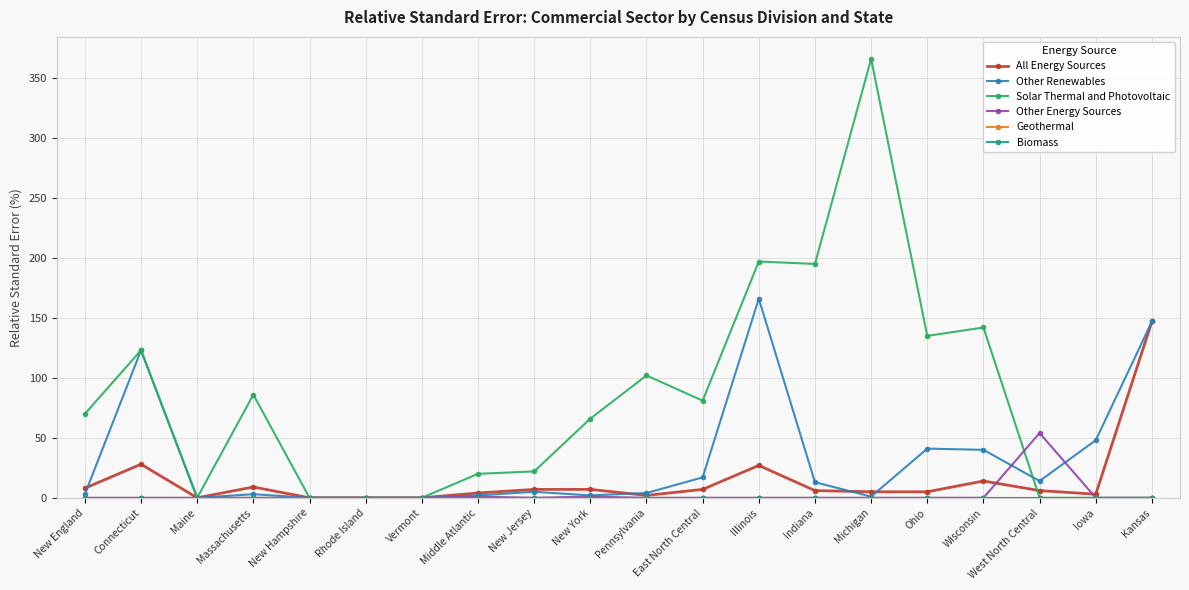

What is the label of the 9th point from the left?

New Jersey